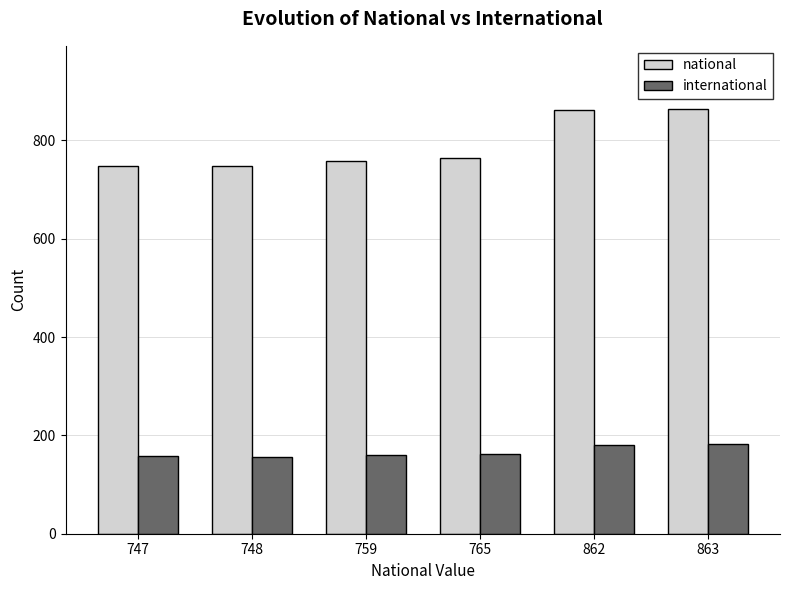

How many bars are there in total?

12